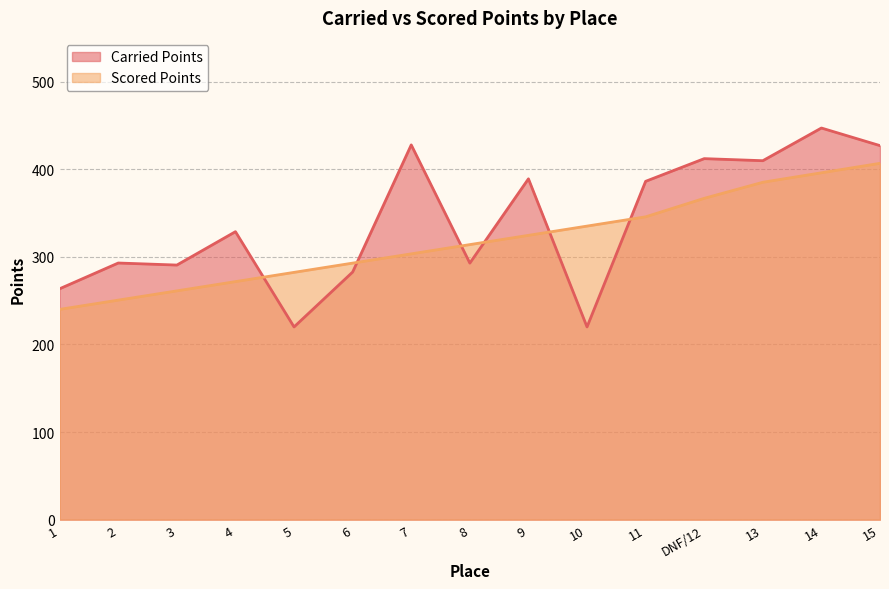

At 4, list the series in order from smallest to largest.

Scored Points, Carried Points